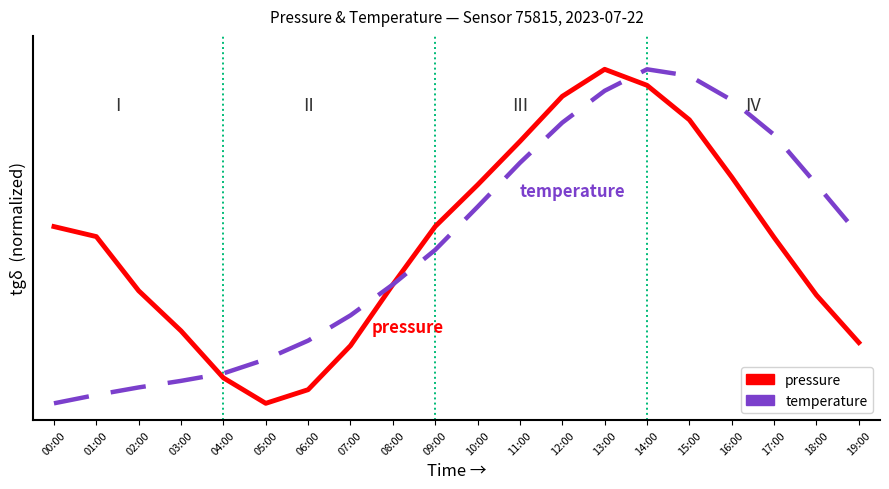

Rank the series by their average value, from highest to lowest.

pressure, temperature